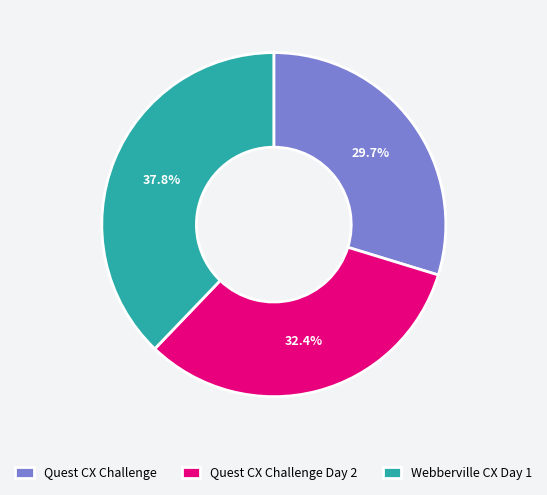

Does Webberville CX Day 1 account for over 50% of the chart?

No